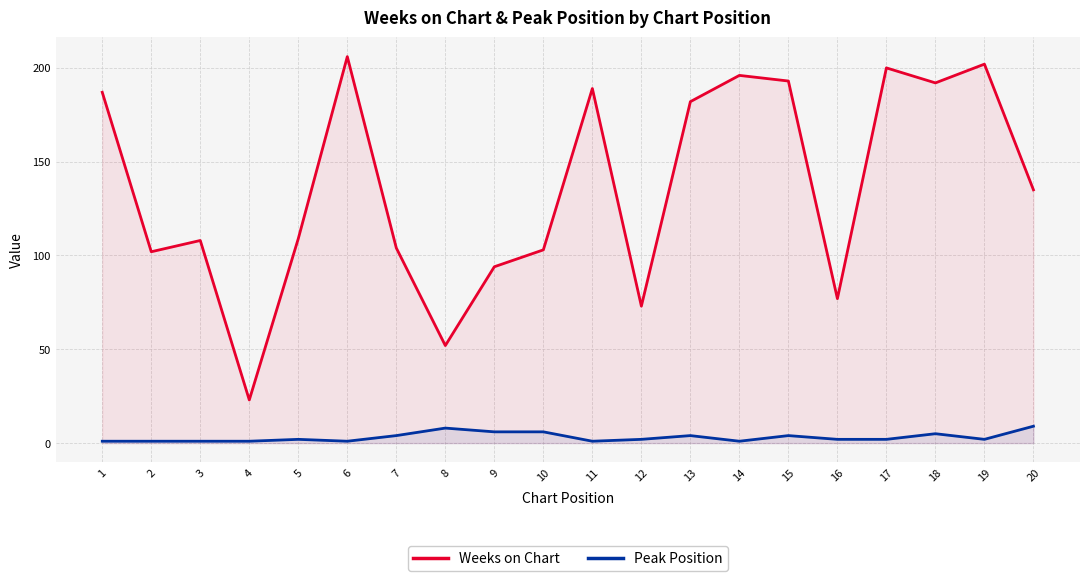

Reading left to right, extract all data points from this chart.

Weeks on Chart: 187	102	108	23	109	206	104	52	94	103	189	73	182	196	193	77	200	192	202	135
Peak Position: 1	1	1	1	2	1	4	8	6	6	1	2	4	1	4	2	2	5	2	9